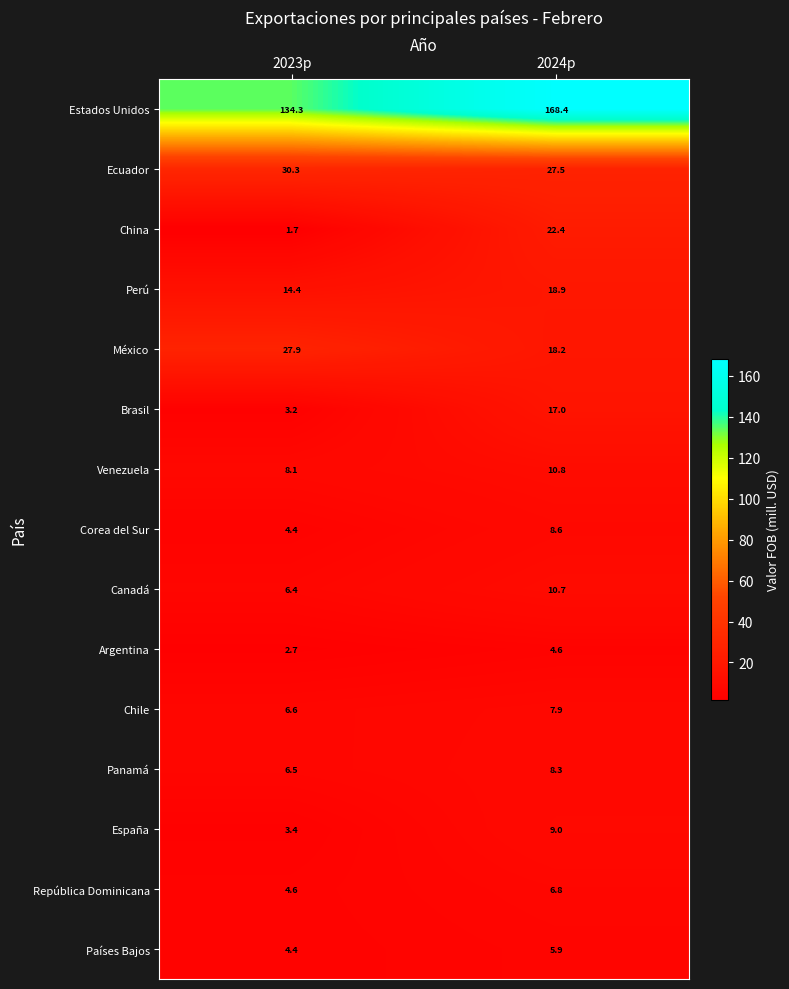

Count the number of categories in the chart.

2